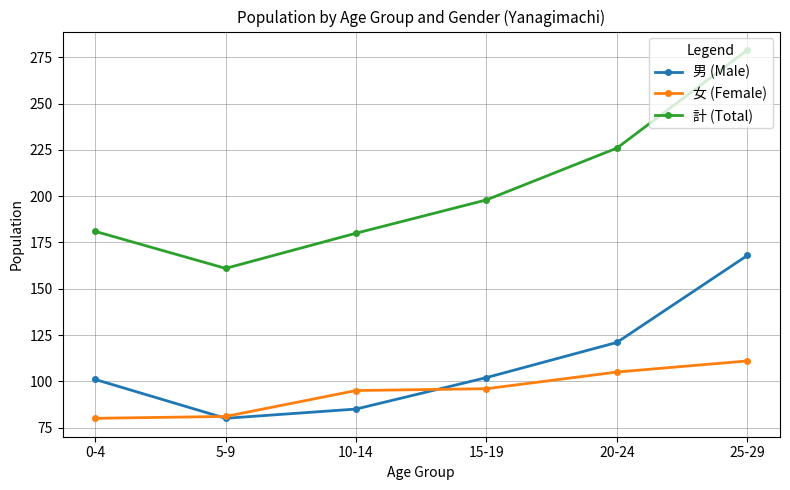

The value of 女 (Female) at 20-24 is 105. True or false?

True